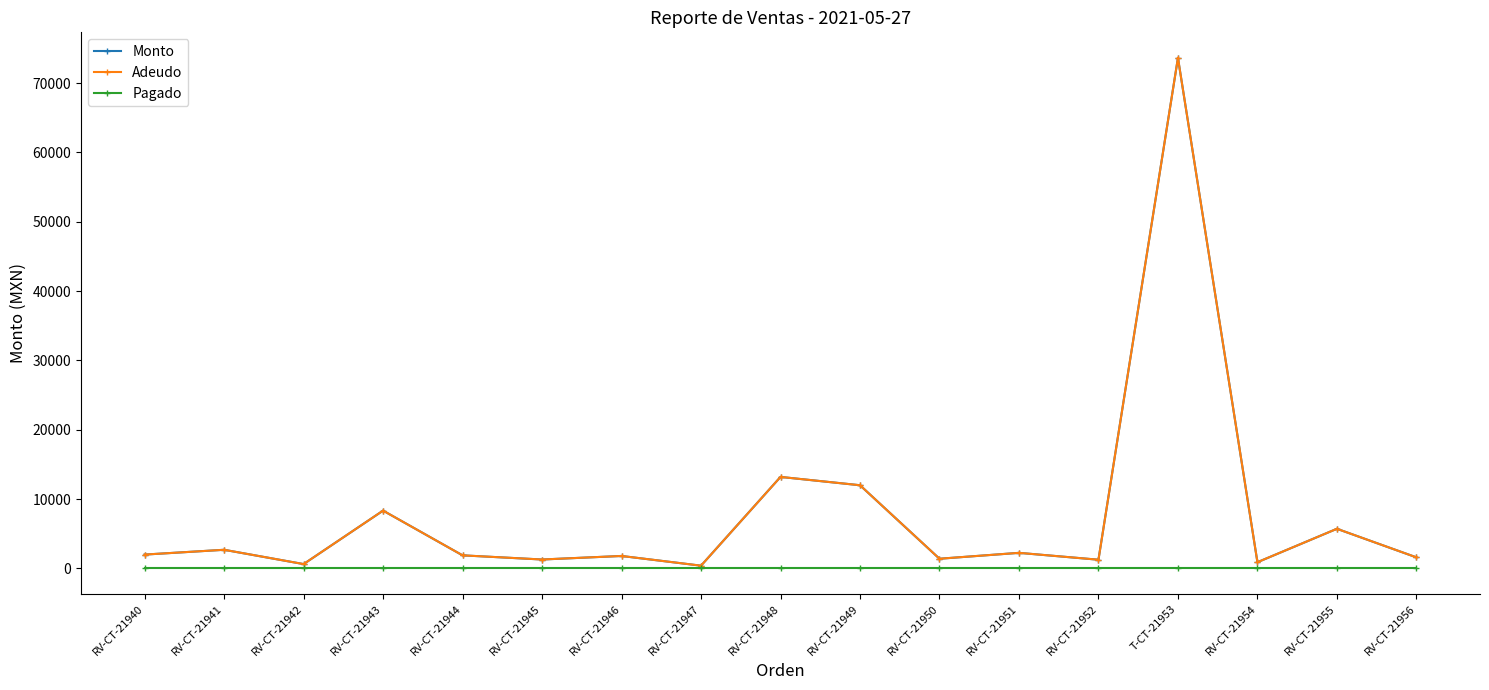

What is the greatest value displayed?

73632.0